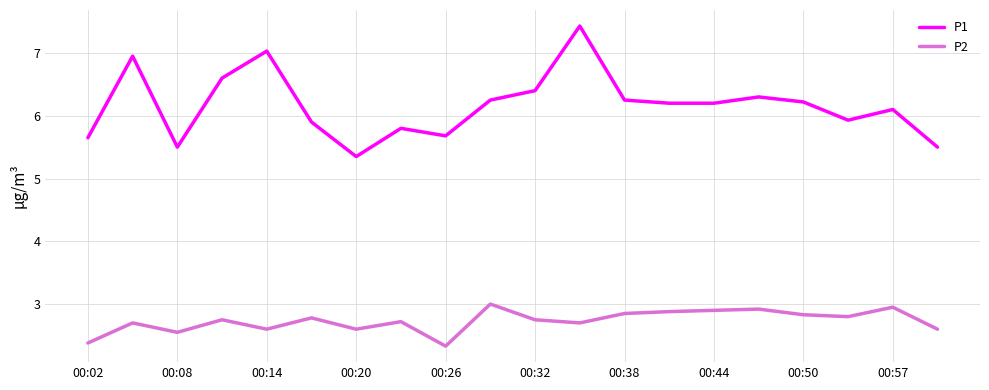

True or false: P1 and P2 cross at least once.

False